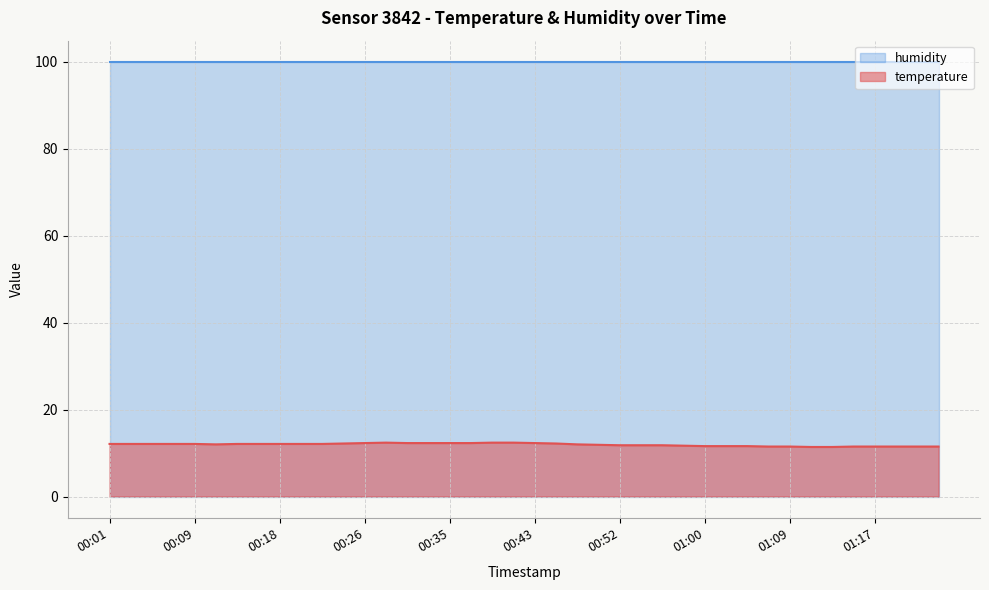

Which category has the lowest value across all series?

01:11